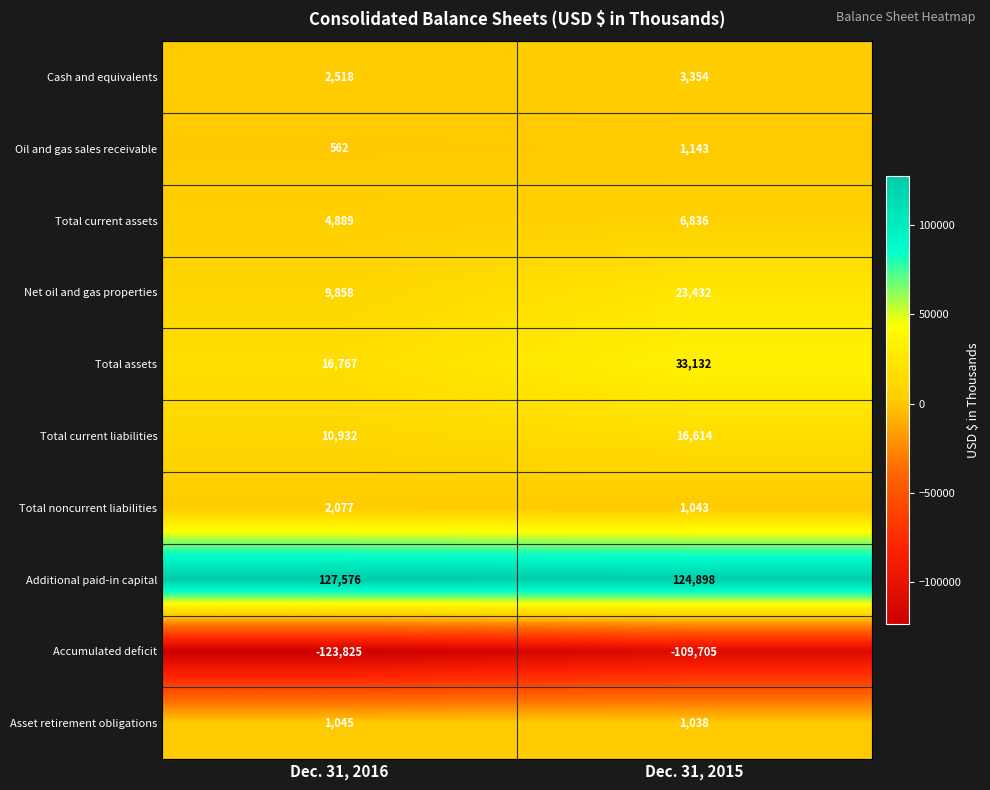

Reading left to right, transcribe all the data shown in this chart.

Cash and equivalents: Dec. 31, 2016=2518	Dec. 31, 2015=3354
Oil and gas sales receivable: Dec. 31, 2016=562	Dec. 31, 2015=1143
Total current assets: Dec. 31, 2016=4889	Dec. 31, 2015=6836
Net oil and gas properties: Dec. 31, 2016=9858	Dec. 31, 2015=23432
Total assets: Dec. 31, 2016=16767	Dec. 31, 2015=33132
Total current liabilities: Dec. 31, 2016=10932	Dec. 31, 2015=16614
Total noncurrent liabilities: Dec. 31, 2016=2077	Dec. 31, 2015=1043
Additional paid-in capital: Dec. 31, 2016=127576	Dec. 31, 2015=124898
Accumulated deficit: Dec. 31, 2016=-123825	Dec. 31, 2015=-109705
Asset retirement obligations: Dec. 31, 2016=1045	Dec. 31, 2015=1038